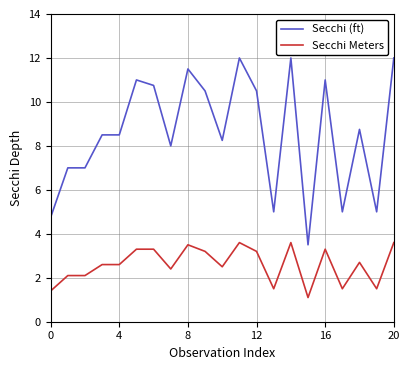

What is the minimum value shown in the chart?

1.1